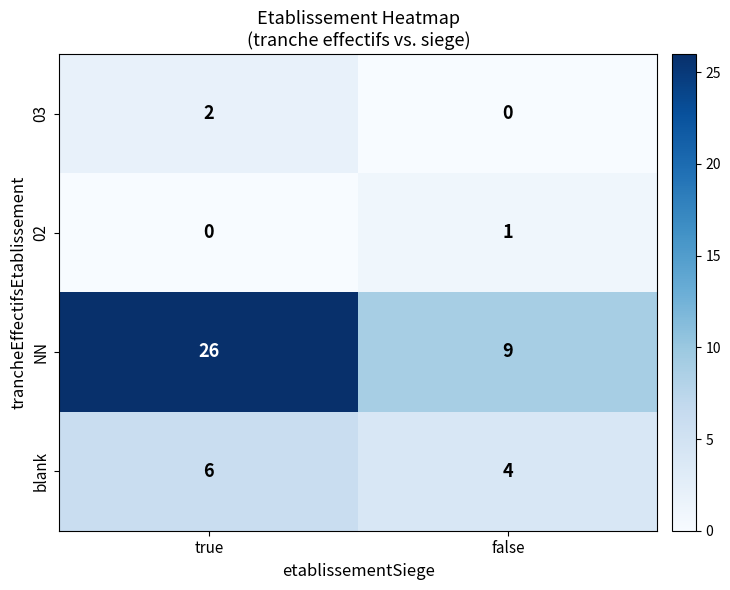

Reading right to left, extract all data points from this chart.

03: 0	2
02: 1	0
NN: 9	26
blank: 4	6